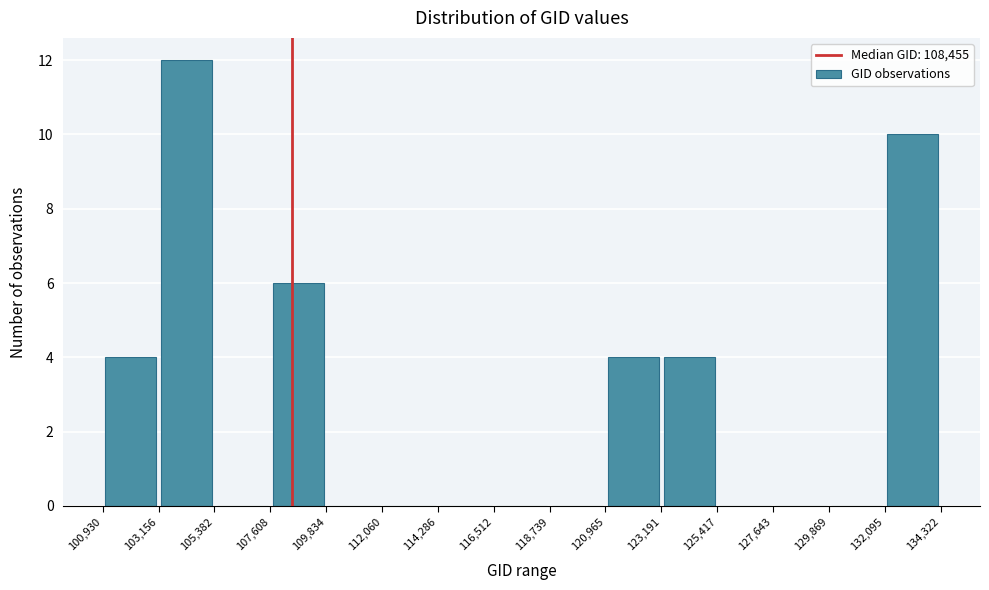

Which range on the x-axis has the tallest bar?

103,156 to 105,382